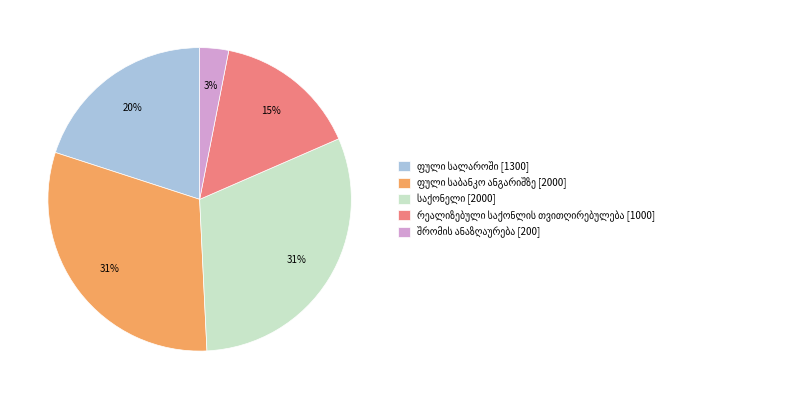

Is there any slice that represents more than half of the pie?

No